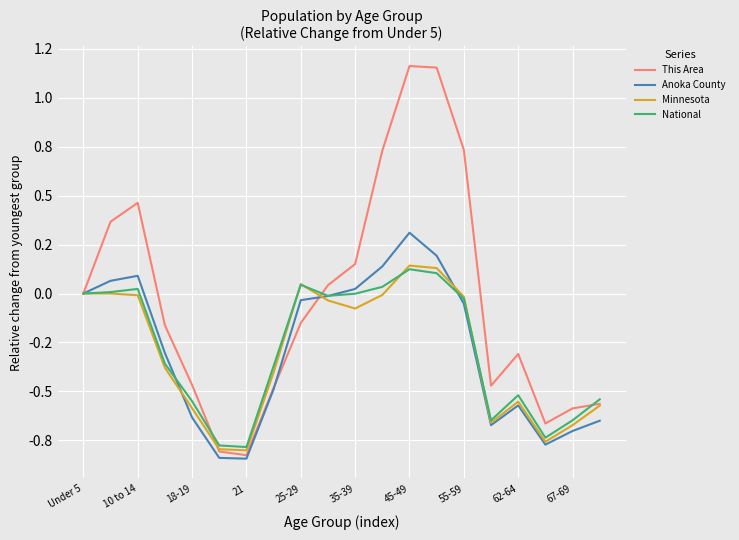

What are all the series names shown in the legend?

This Area, Anoka County, Minnesota, National